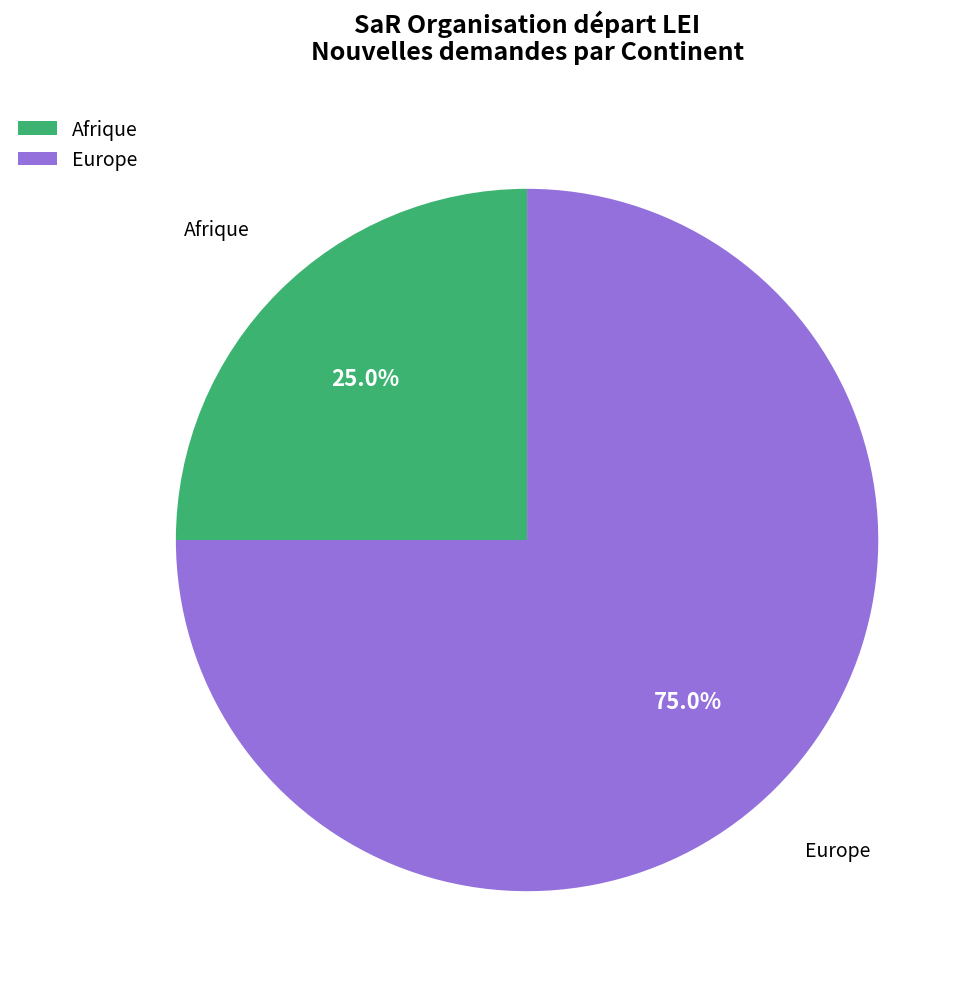

Is there any slice that represents more than half of the pie?

Yes